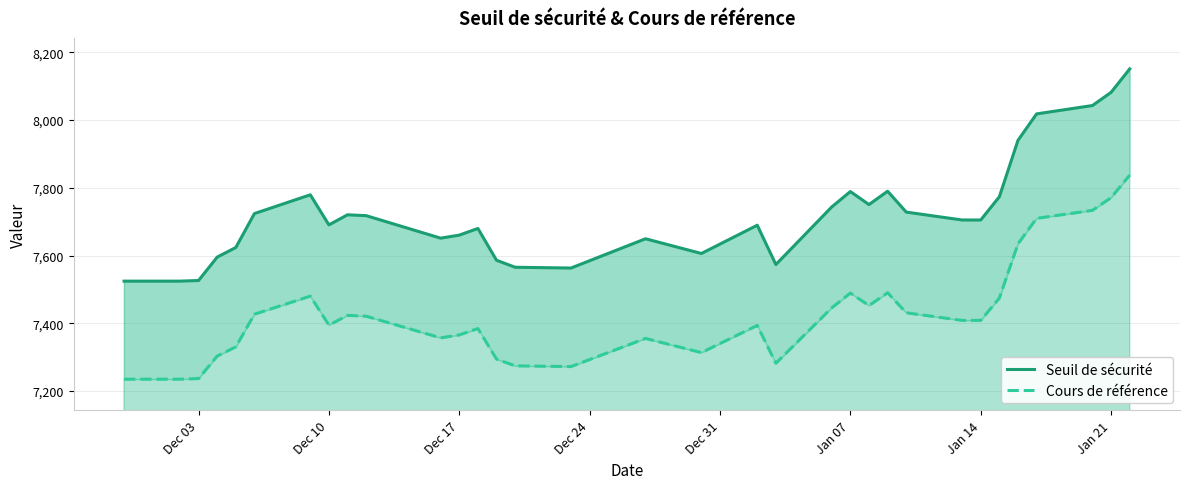

True or false: Cours de référence and Seuil de sécurité cross at least once.

False